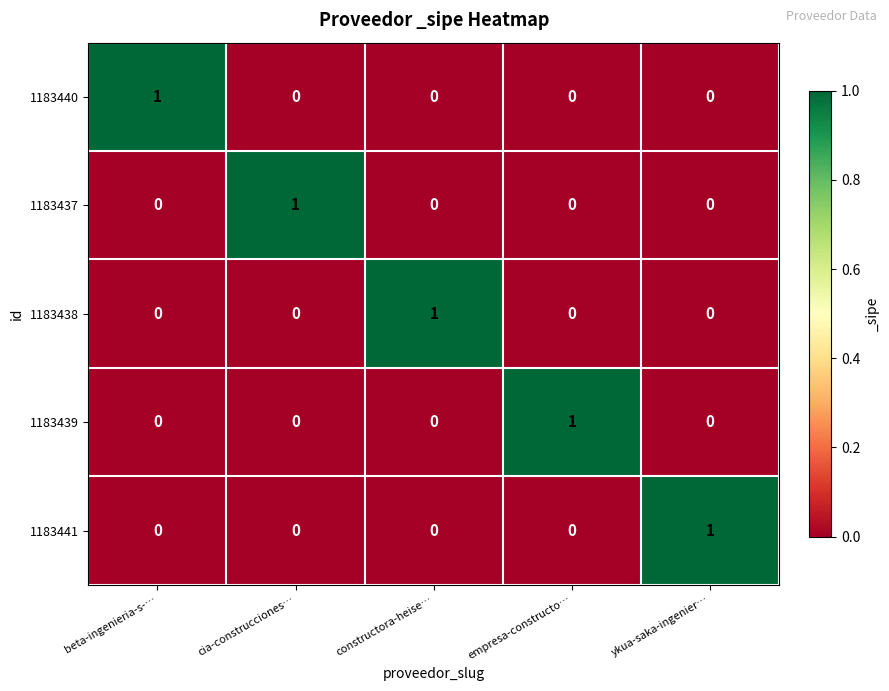

The value of 1183439 at constructora-heise… is 0. True or false?

True